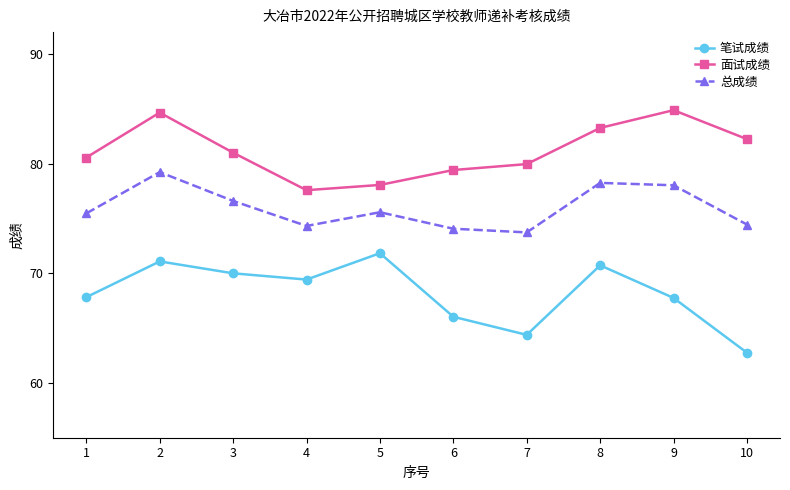

True or false: 笔试成绩 and 面试成绩 cross at least once.

False